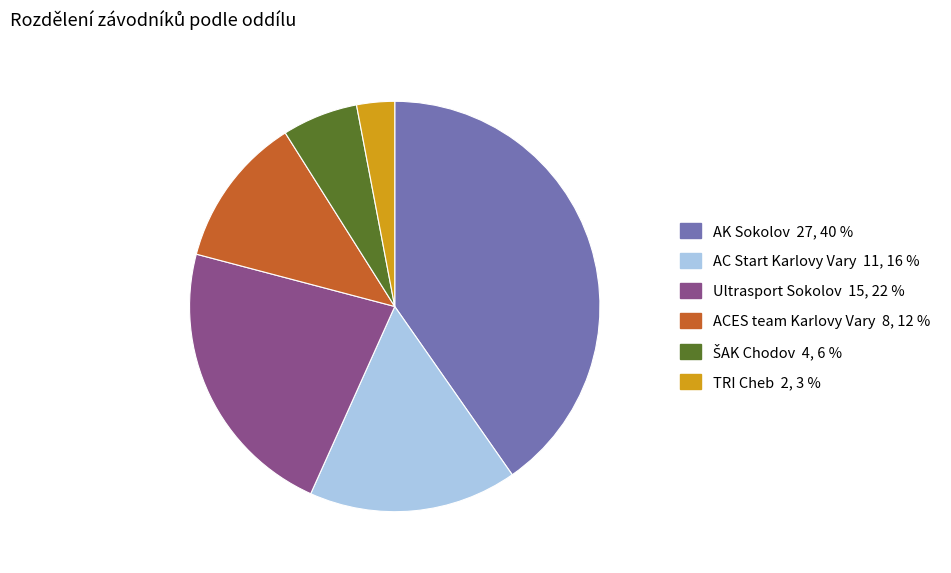

Between TRI Cheb and AC Start Karlovy Vary, which is larger?

AC Start Karlovy Vary